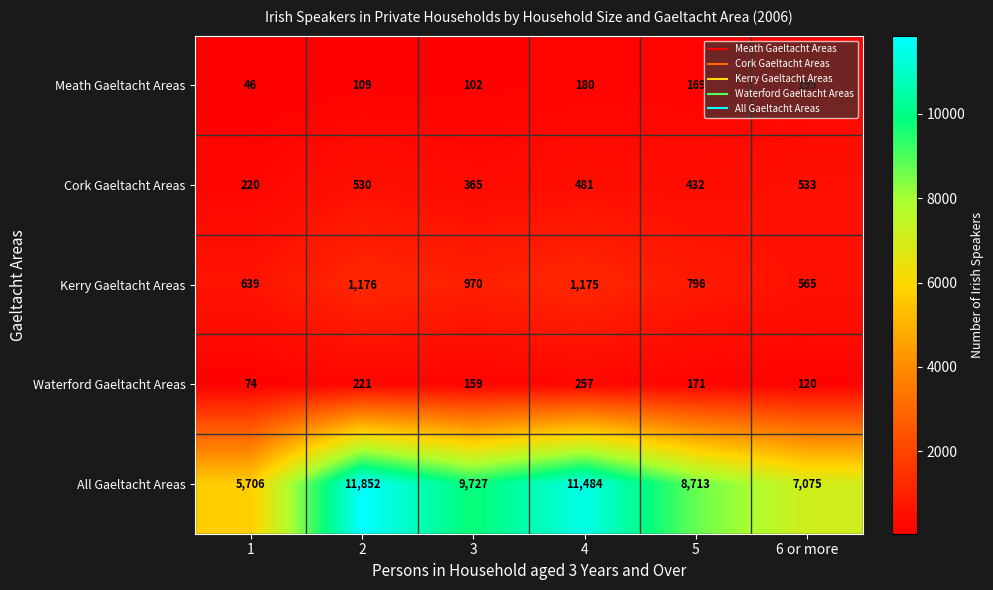

What is the sum of all Cork Gaeltacht Areas values?

2561